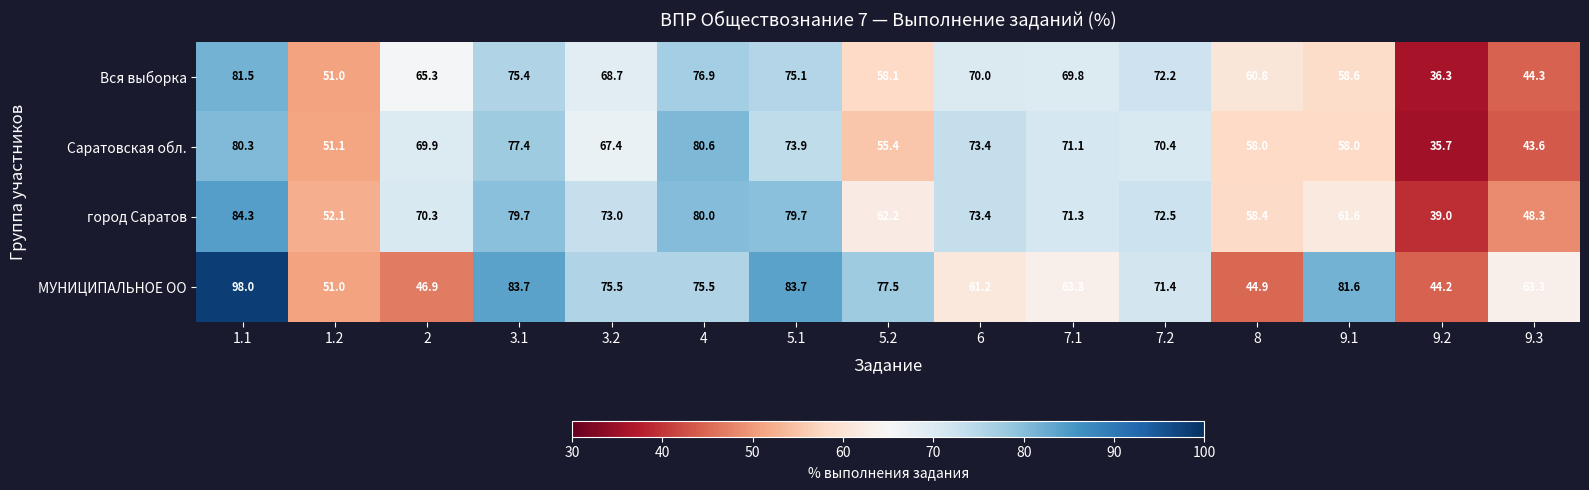

Where is МУНИЦИПАЛЬНОЕ ОО nearest to the value 71?

7.2